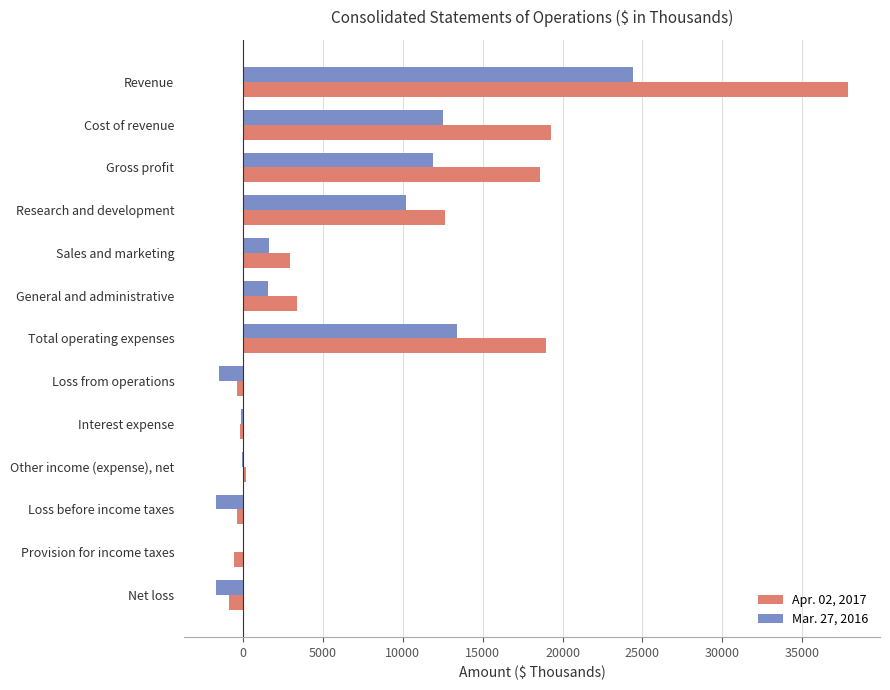

At which label is Apr. 02, 2017 closest to 18503?

Gross profit